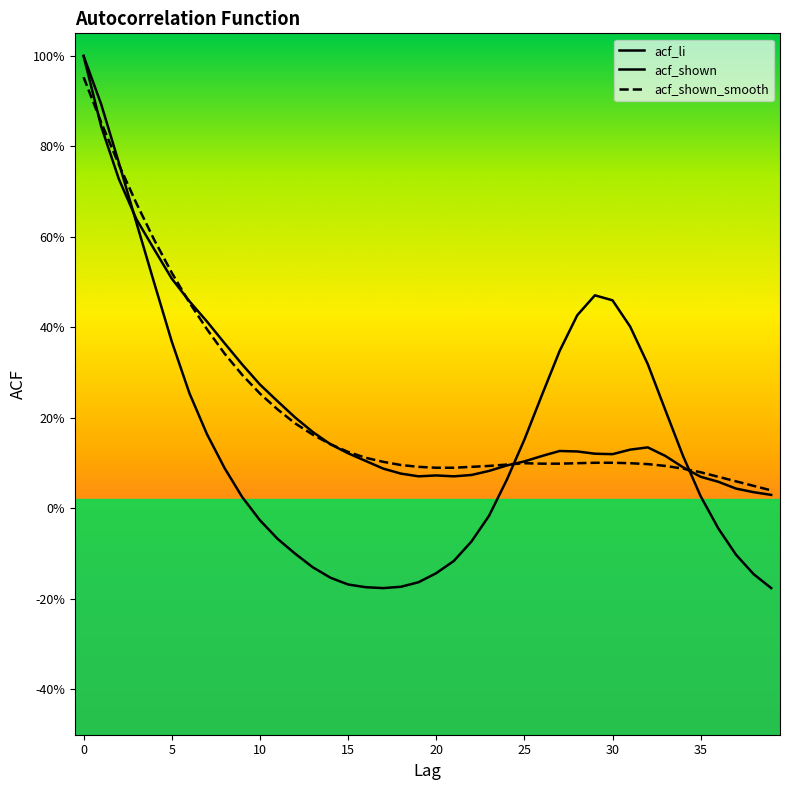

Which series has the largest total across all categories?

acf_shown